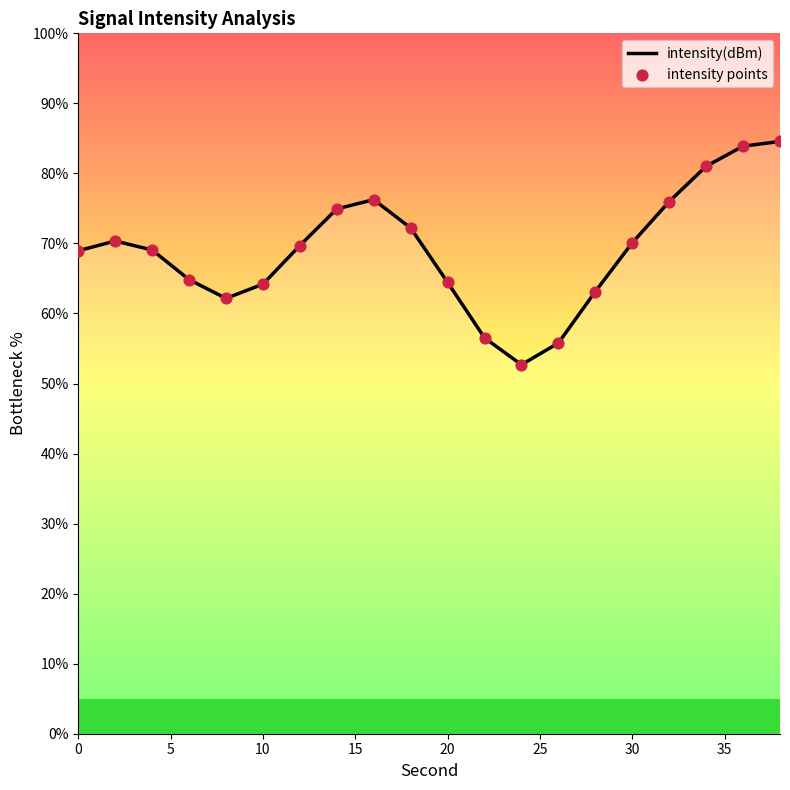

Which series contains the highest Y value?

intensity(dBm)